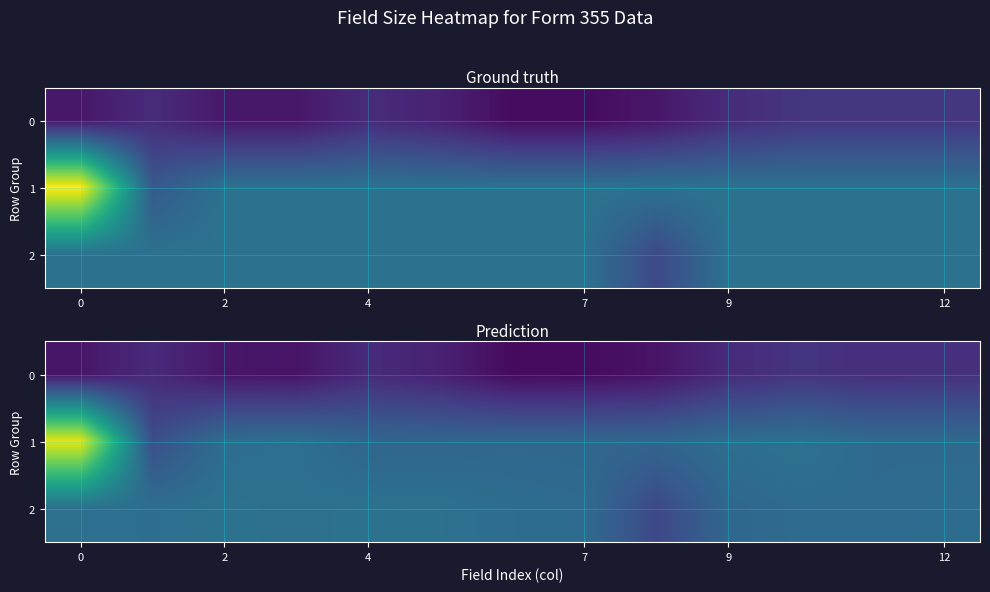

Is it true that row_0 equals 3.1 at 12?

False